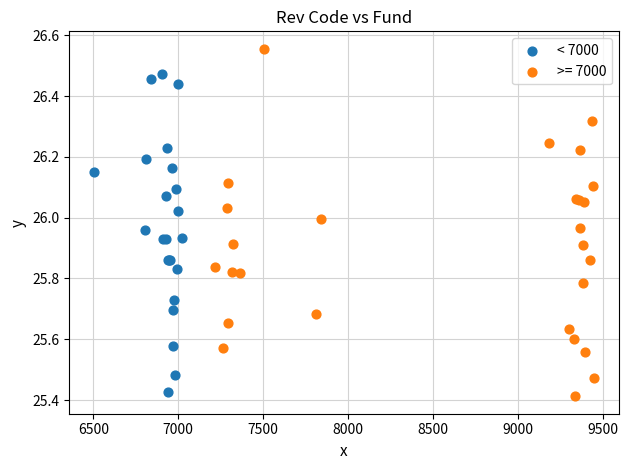

Which series contains the highest Y value?

>= 7000